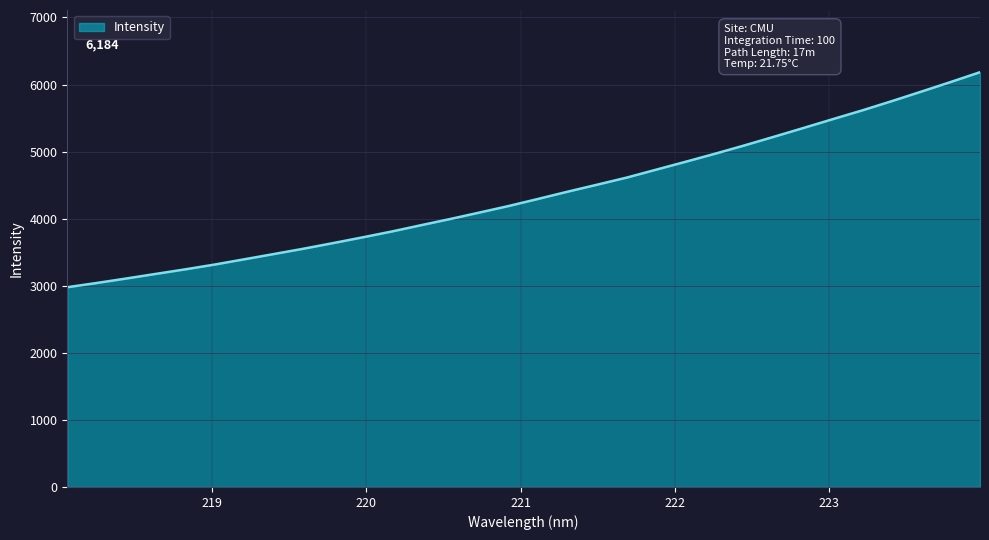

What is the maximum value shown in the chart?

6183.5